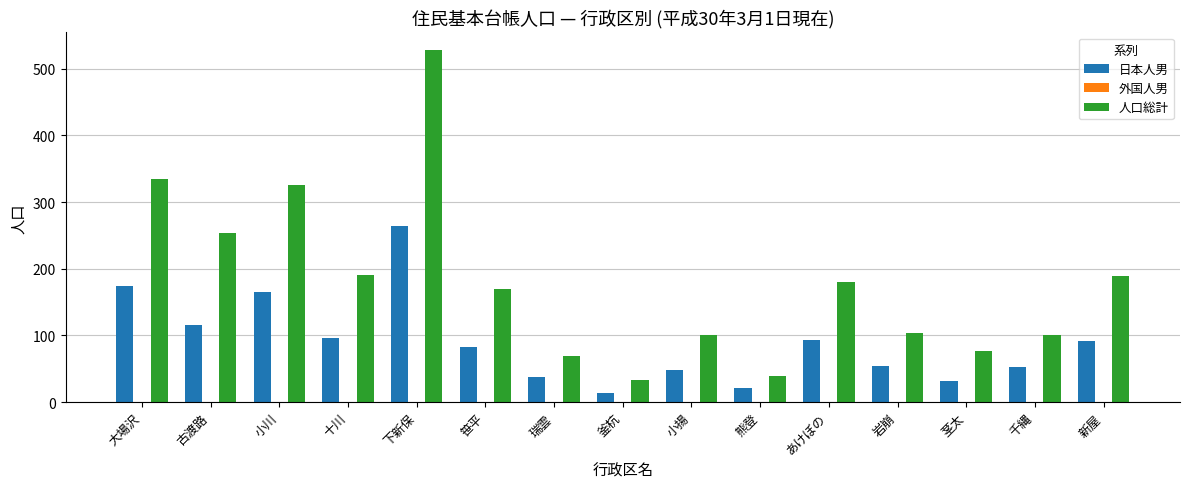

Rank the series by their maximum value, from highest to lowest.

人口総計, 日本人男